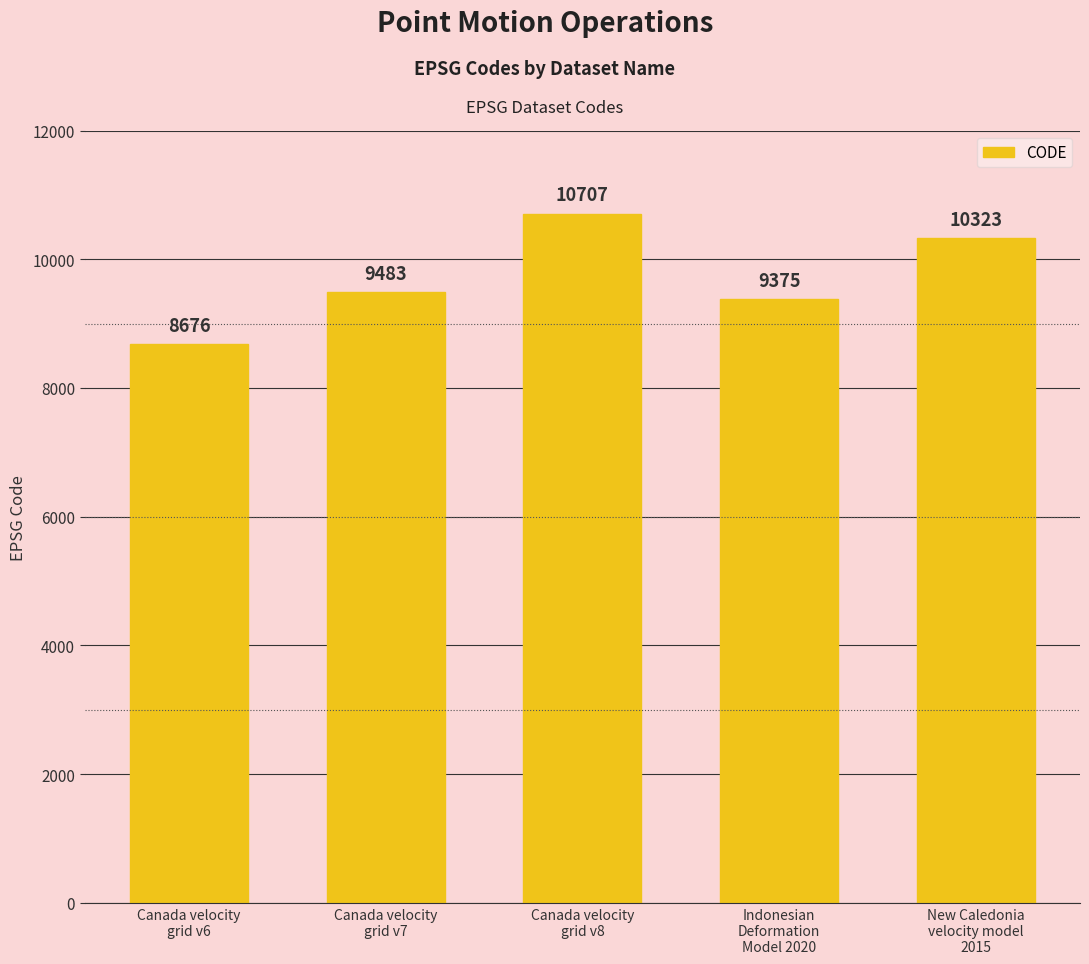

Where is the data nearest to the value 9691?

Canada velocity
grid v7